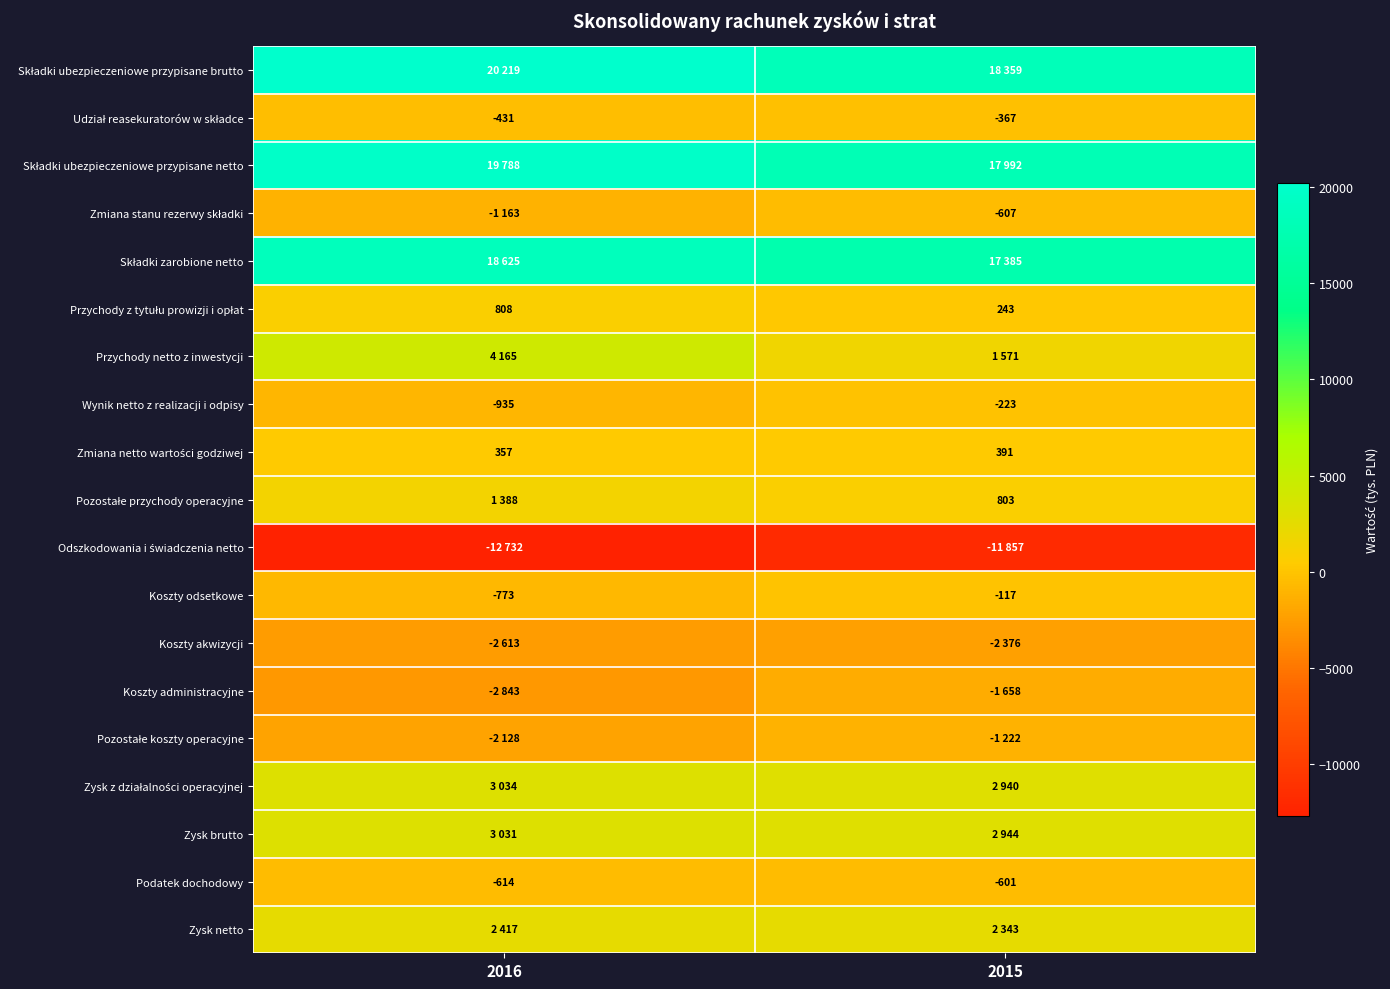

True or false: Koszty odsetkowe has a value of -1236 at 2016.

False